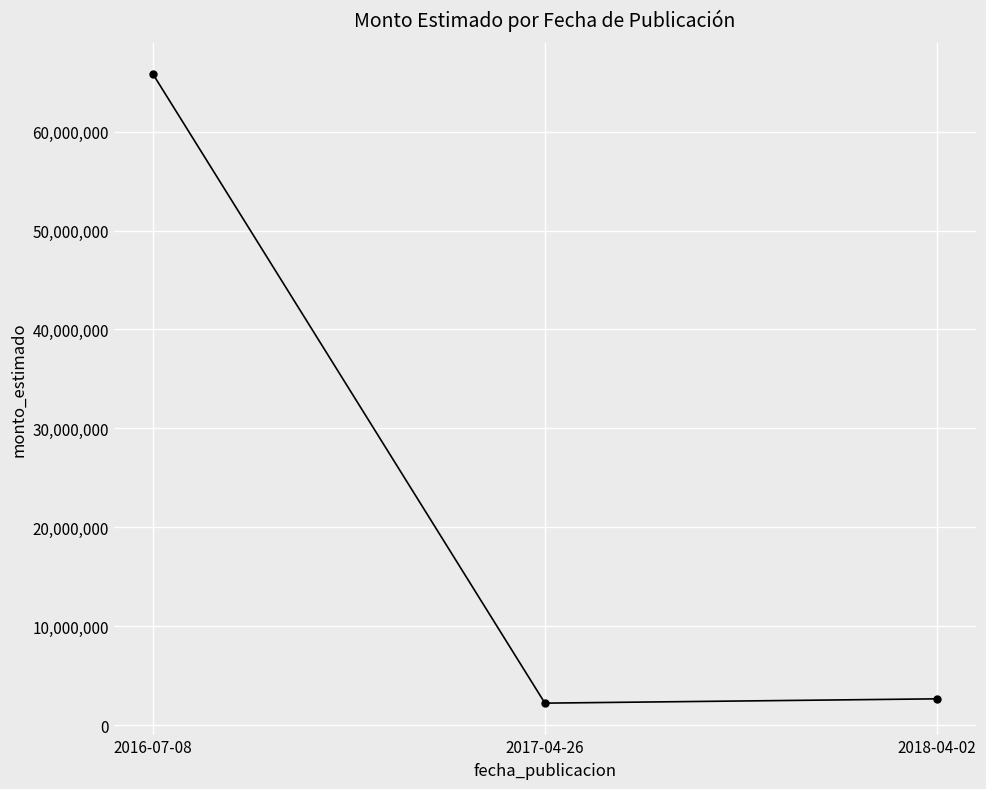

Where is the data nearest to the value 34005525?

2018-04-02